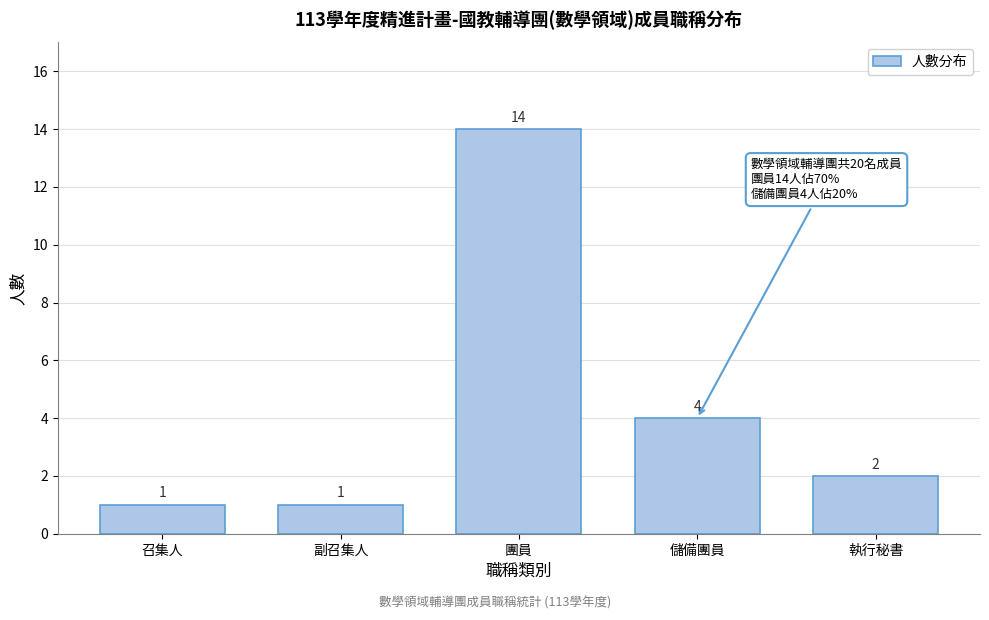

Reading right to left, what are all the values shown in this chart?

執行秘書=2	儲備團員=4	團員=14	副召集人=1	召集人=1